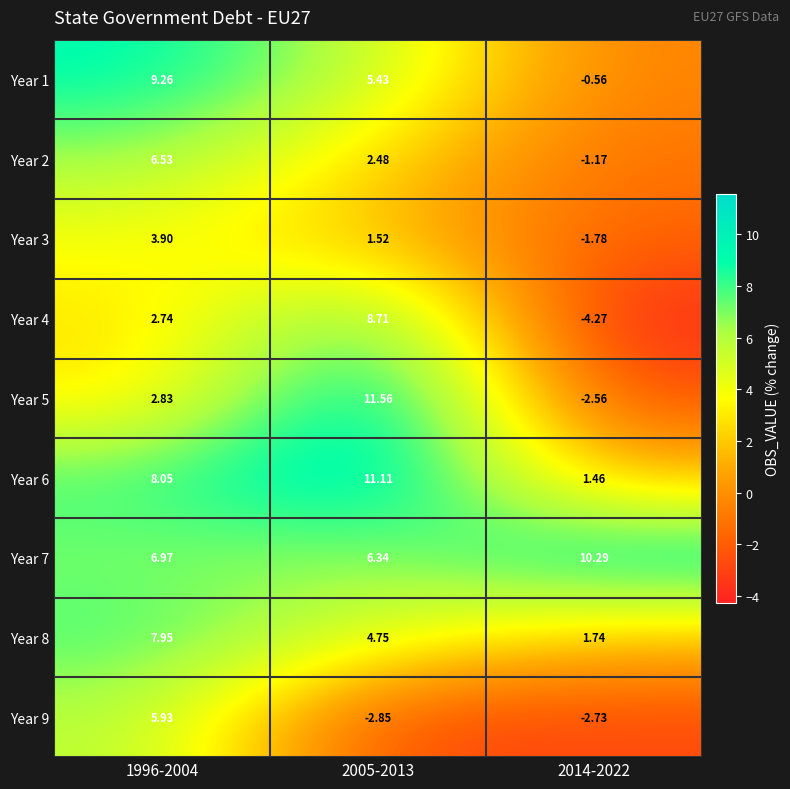

Is the value of Year 2 at 1996-2004 greater than the value of Year 7 at 1996-2004?

No